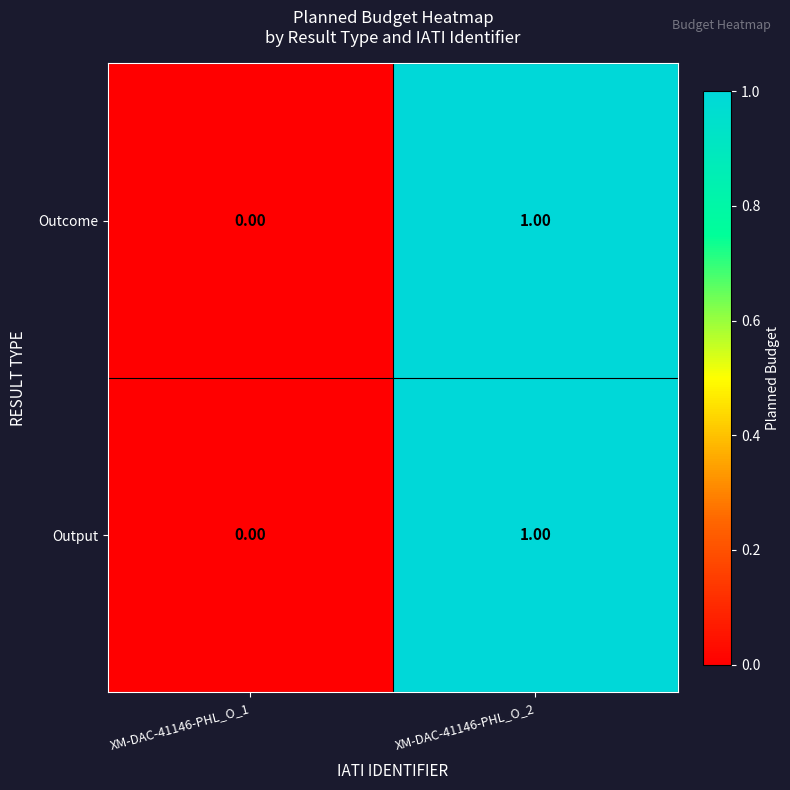

Count the number of categories in the chart.

2